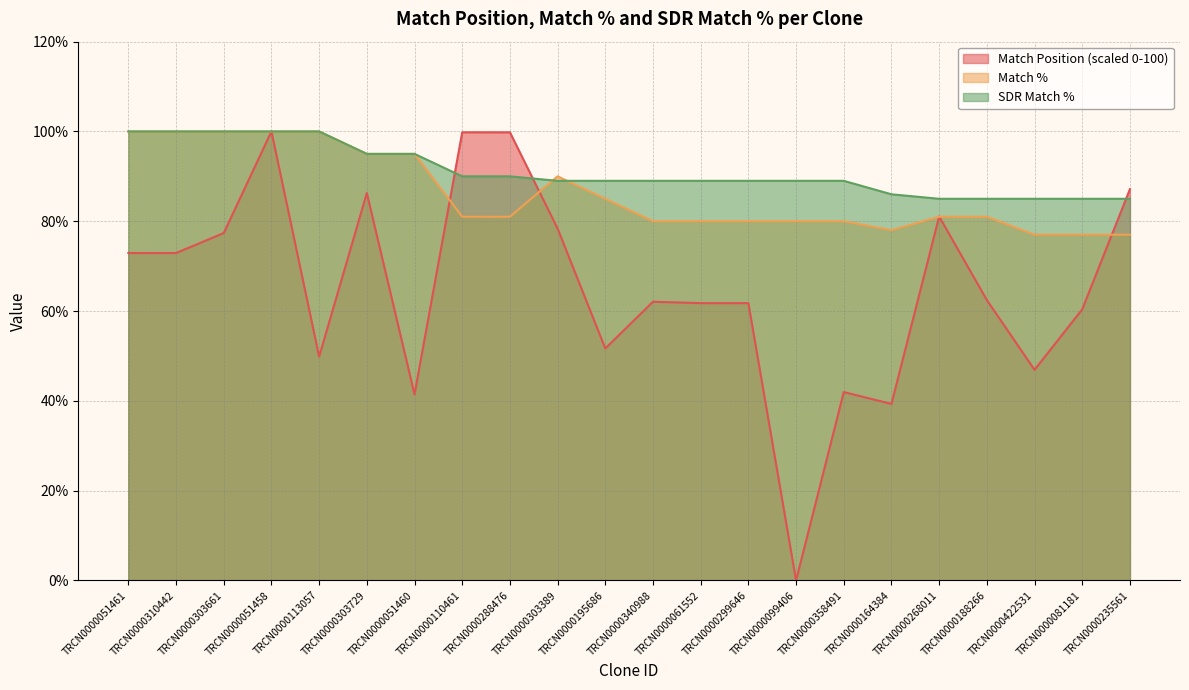

Reading left to right, transcribe all the data shown in this chart.

Match Position: 72.9	72.9	77.4	100.0	49.8	86.3	41.4	99.8	99.8	78.4	51.7	62.1	61.8	61.8	0.0	41.9	39.3	81.1	62.4	46.9	60.4	87.1
Match %: 100.0	100.0	100.0	100.0	100.0	95.0	95.0	81.0	81.0	90.0	85.0	80.0	80.0	80.0	80.0	80.0	78.0	81.0	81.0	77.0	77.0	77.0
SDR Match %: 100.0	100.0	100.0	100.0	100.0	95.0	95.0	90.0	90.0	89.0	89.0	89.0	89.0	89.0	89.0	89.0	86.0	85.0	85.0	85.0	85.0	85.0